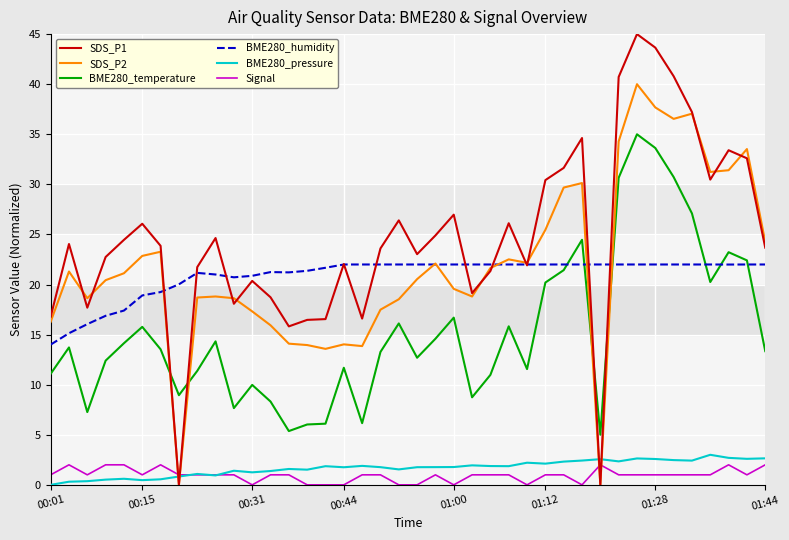

Which series has the largest range (max minus min)?

SDS_P1